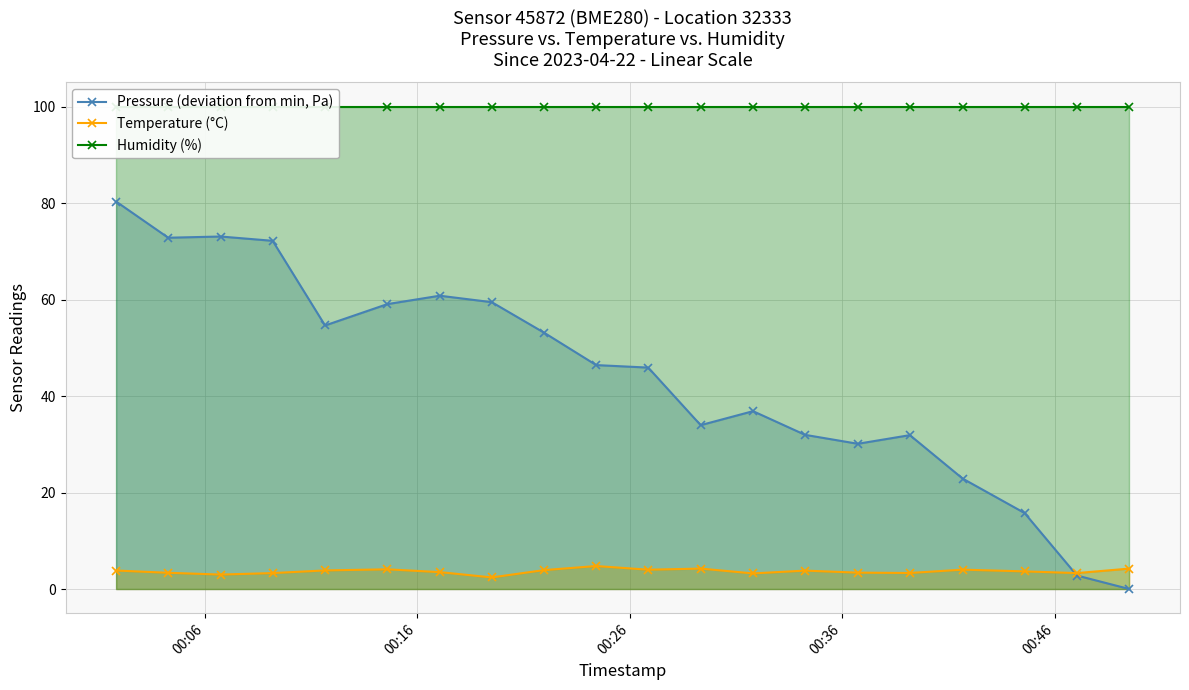

Reading left to right, extract all data points from this chart.

Pressure (deviation from min, Pa): 80.3	72.8	73.1	72.2	54.6	59.1	60.8	59.5	53.2	46.4	45.9	34.0	36.9	32.0	30.1	31.9	22.9	15.8	2.8	0.0
Temperature (°C): 3.8	3.4	3.0	3.3	3.9	4.1	3.5	2.4	3.9	4.8	4.0	4.2	3.2	3.8	3.4	3.3	4.0	3.7	3.3	4.2
Humidity (%): 100.0	100.0	100.0	100.0	100.0	100.0	100.0	100.0	100.0	100.0	100.0	100.0	100.0	100.0	100.0	100.0	100.0	100.0	100.0	100.0